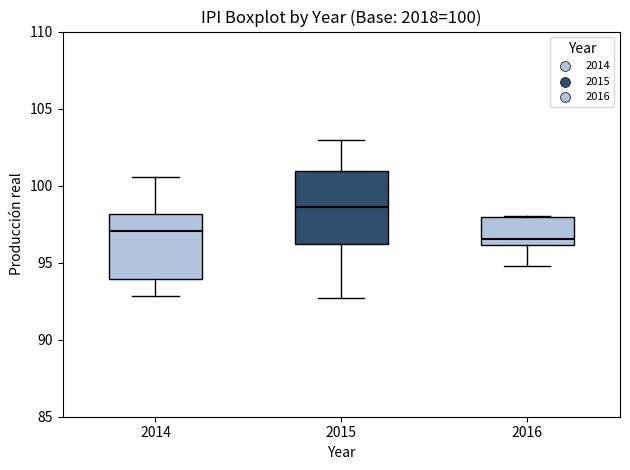

Which box has the highest median line?

2015